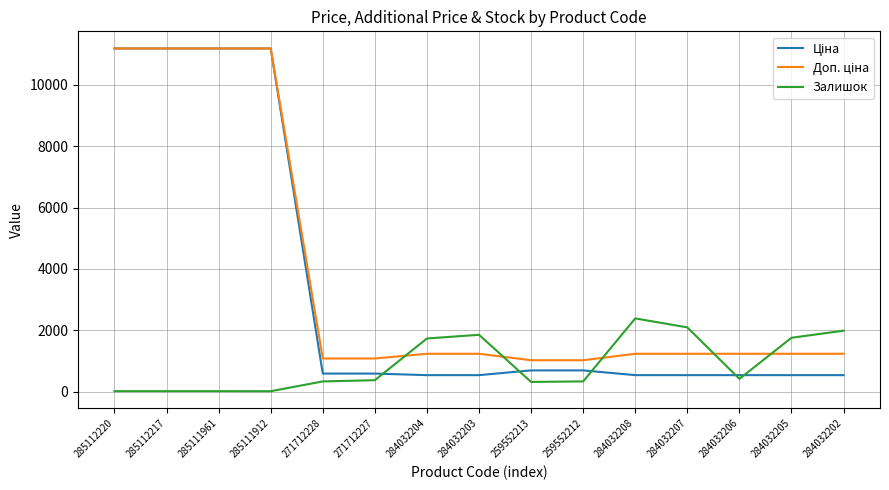

The Залишок series shows 17.0 at 285112217. True or false?

True